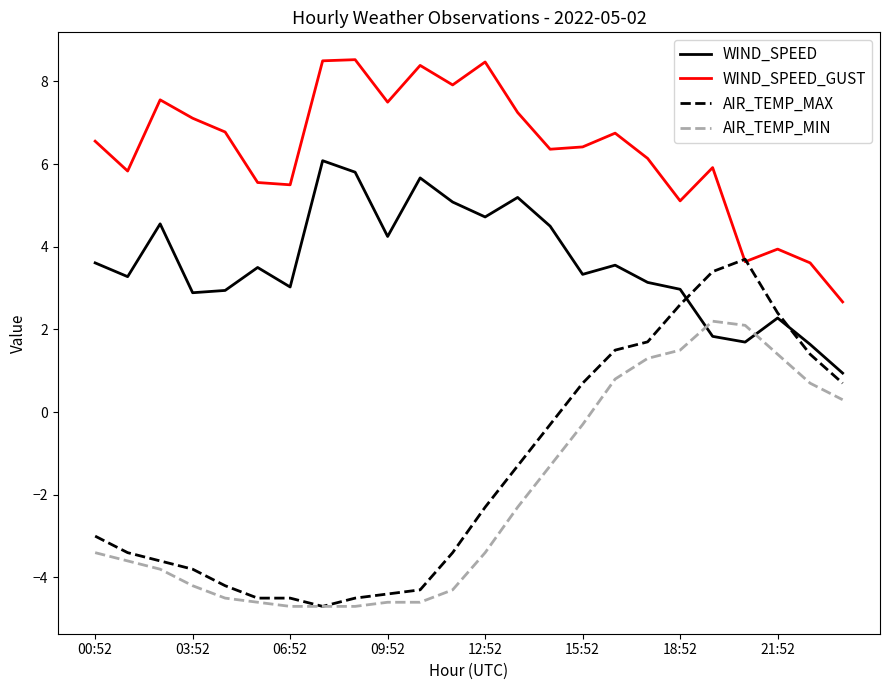

What are all the series names shown in the legend?

WIND_SPEED, WIND_SPEED_GUST, AIR_TEMP_MAX, AIR_TEMP_MIN